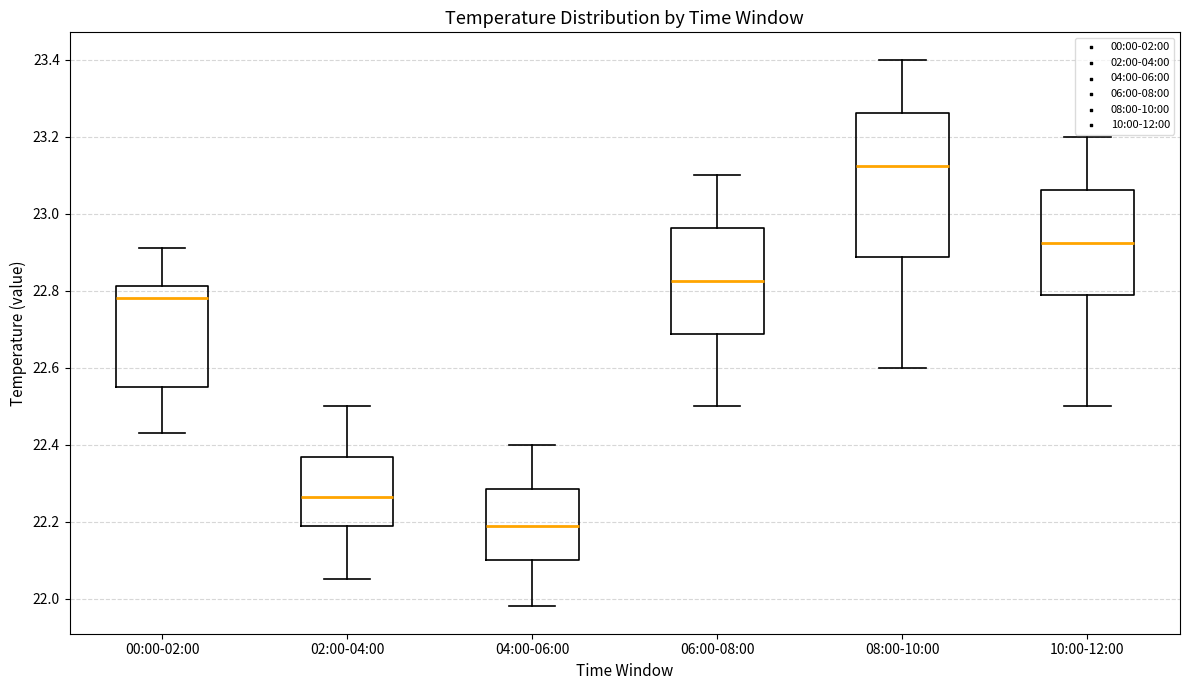

Comparing the boxes themselves (not the whiskers), which one is the tallest?

08:00-10:00